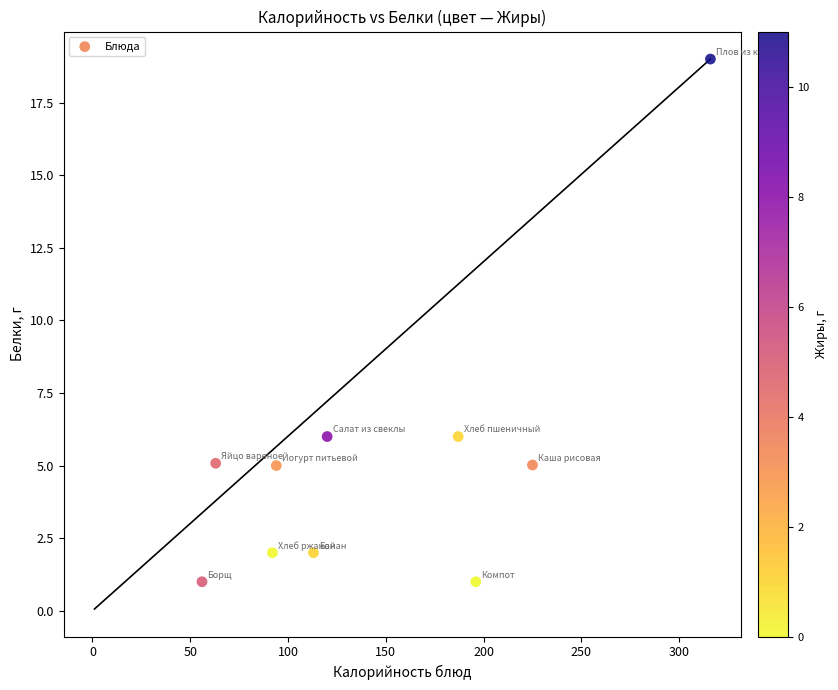

What is the range of X values (max minus min)?

260.0